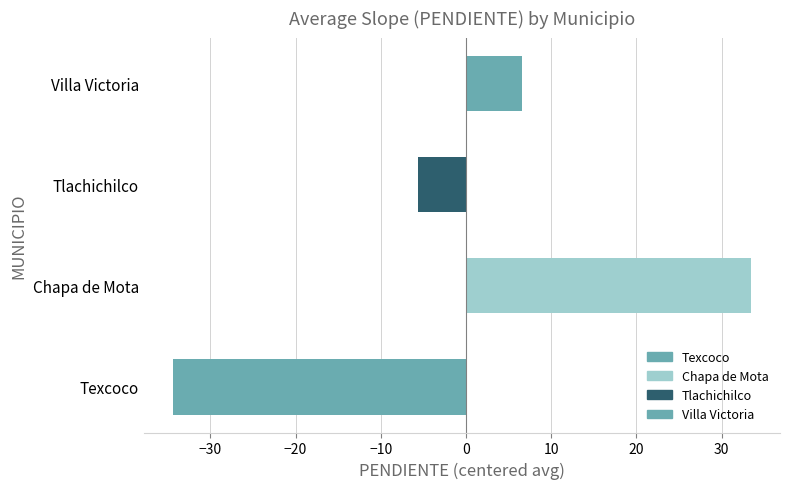

Reading top to bottom, list all the values displayed in this chart.

Villa Victoria=6.6	Tlachichilco=-5.6	Chapa de Mota=33.5	Texcoco=-34.4